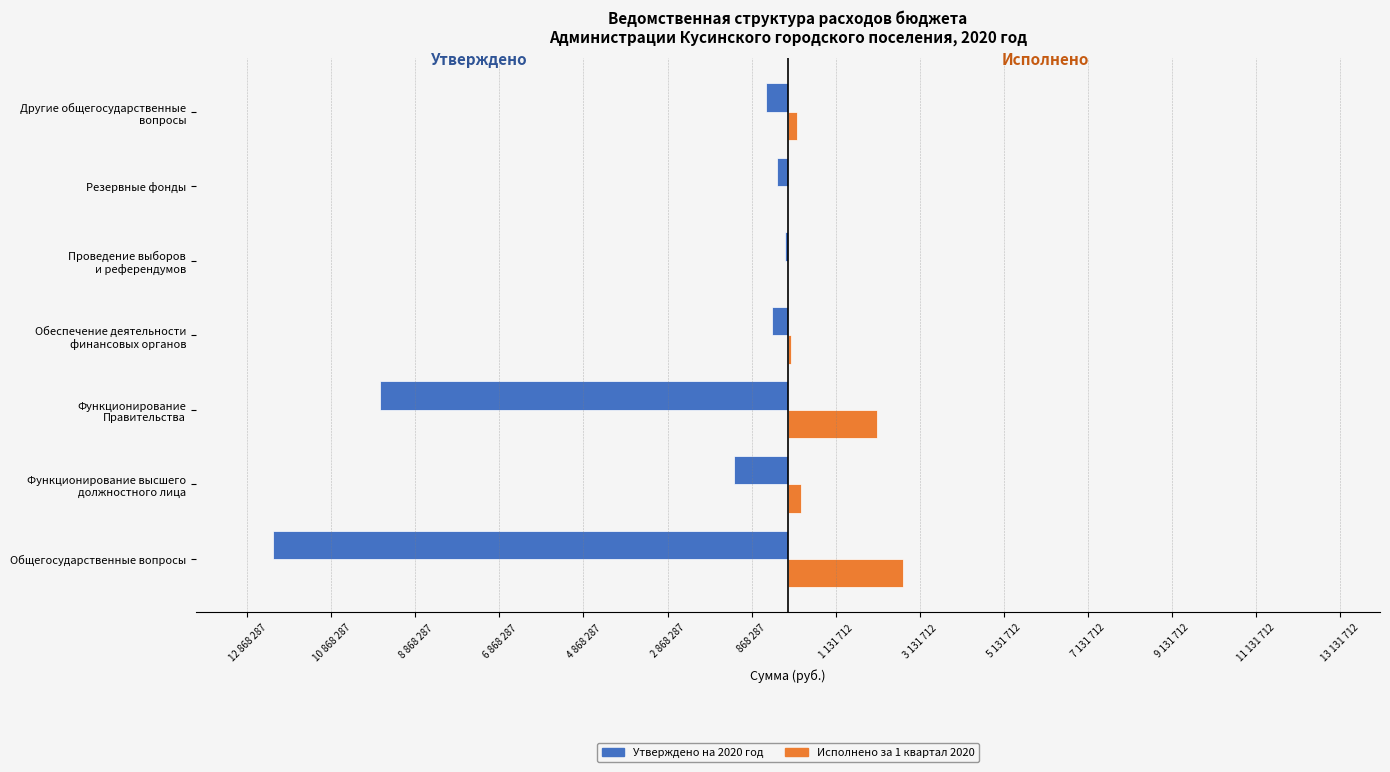

Reading left to right, what are all the values shown in this chart?

Утверждено на 2020 год: -12255512.0	-1285044.0	-9704690.0	-391241.0	-75000.0	-269537.0	-530000.0
Исполнено за 1 квартал 2020: 2733976.1	321261.6	2127096.6	65208.0	0.0	0.0	220409.9